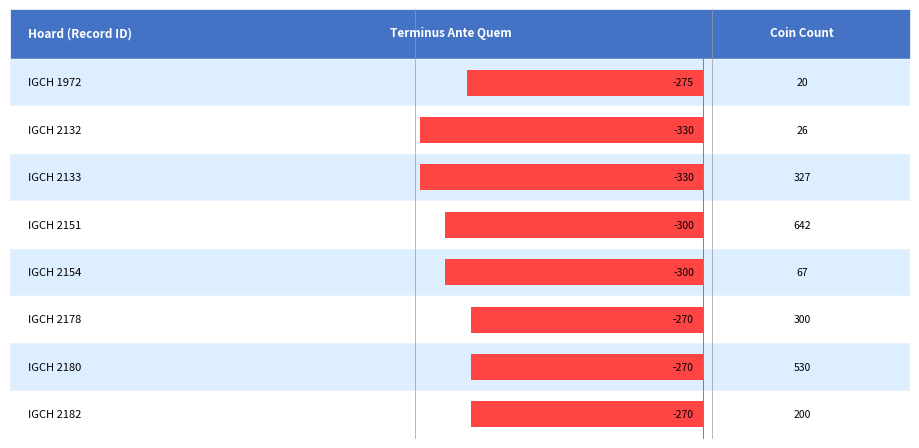

What is the greatest value displayed?

-270